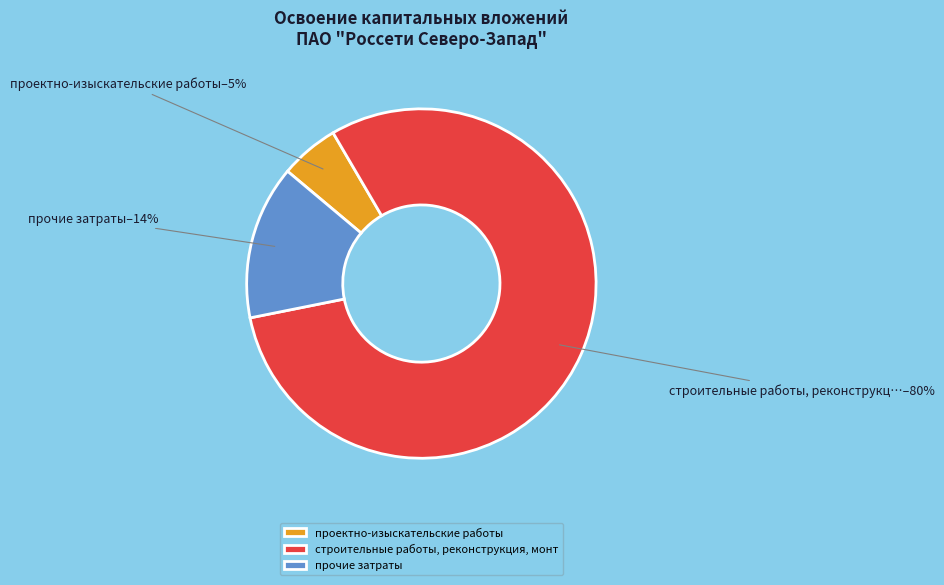

Count the number of slices in the pie.

3